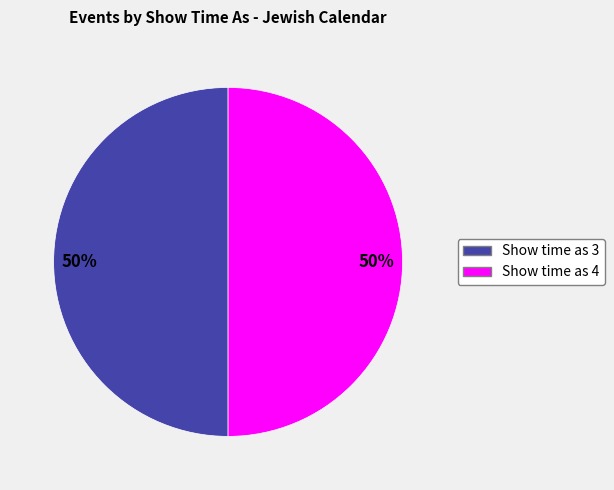

Count the number of slices in the pie.

2